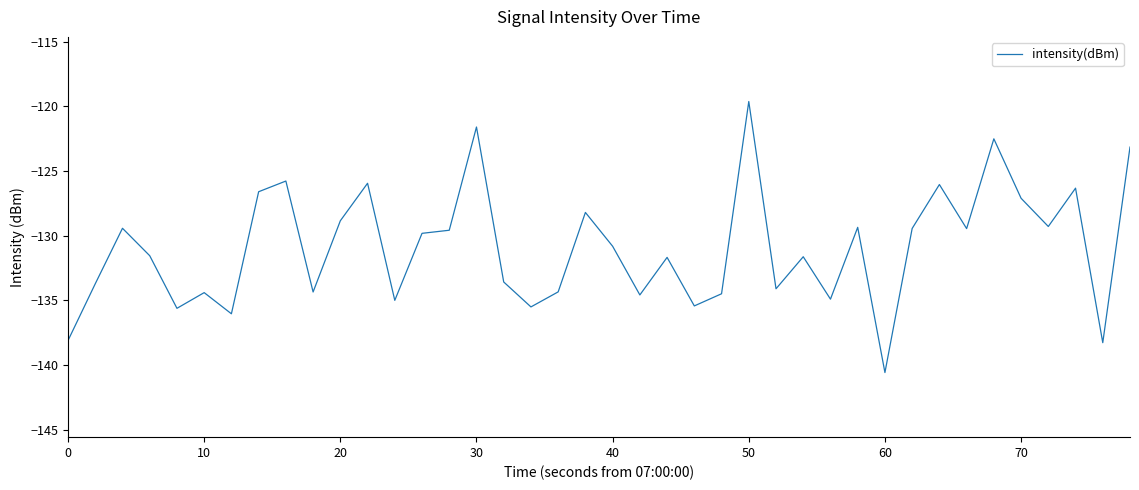

What is the difference between the maximum and minimum values?

21.0